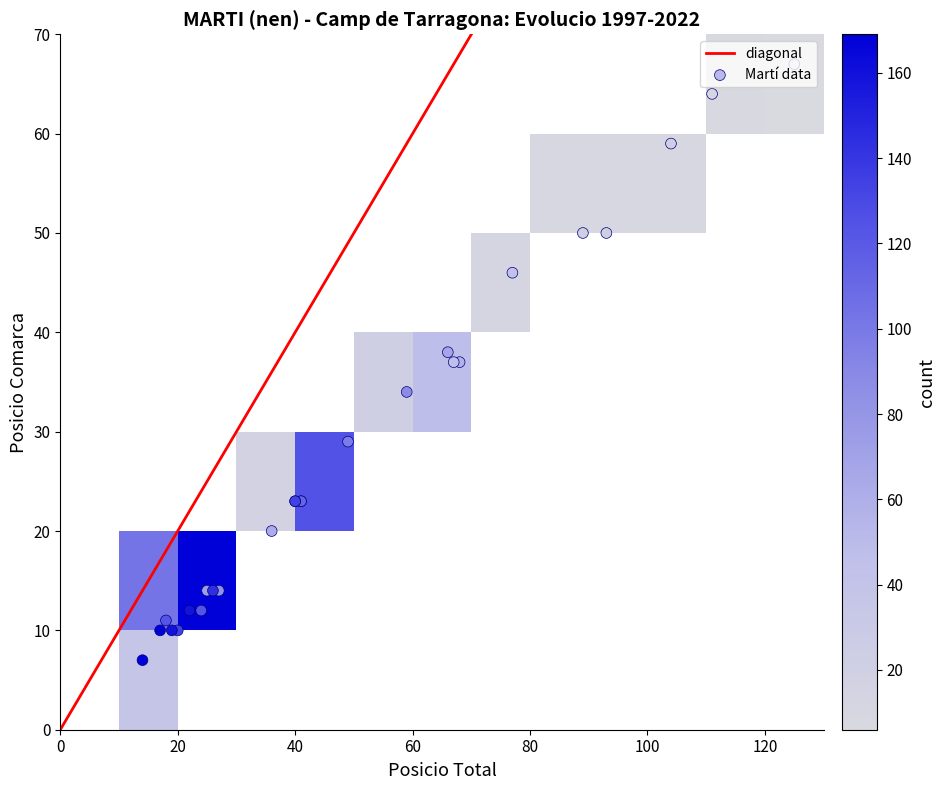

Reading left to right, what are all the values shown in this chart?

Frequencia: 0=15	1=21	2=19	3=17	4=29	5=31	6=29	7=36	8=38	9=38	10=33	11=36	12=27	13=28	14=31	15=24	16=22	17=18	18=13	19=16	20=9	21=14	22=9	23=7	24=6	25=9
Posicio_Total: 0=41	1=27	2=25	3=36	4=18	5=20	6=24	7=19	8=17	9=14	10=26	11=22	12=41	13=40	14=40	15=49	16=59	17=66	18=77	19=68	20=104	21=67	22=93	23=111	24=125	25=89
Posicio_Comarca: 0=23	1=14	2=14	3=20	4=11	5=10	6=12	7=10	8=10	9=7	10=14	11=12	12=23	13=23	14=23	15=29	16=34	17=38	18=46	19=37	20=59	21=37	22=50	23=64	24=67	25=50